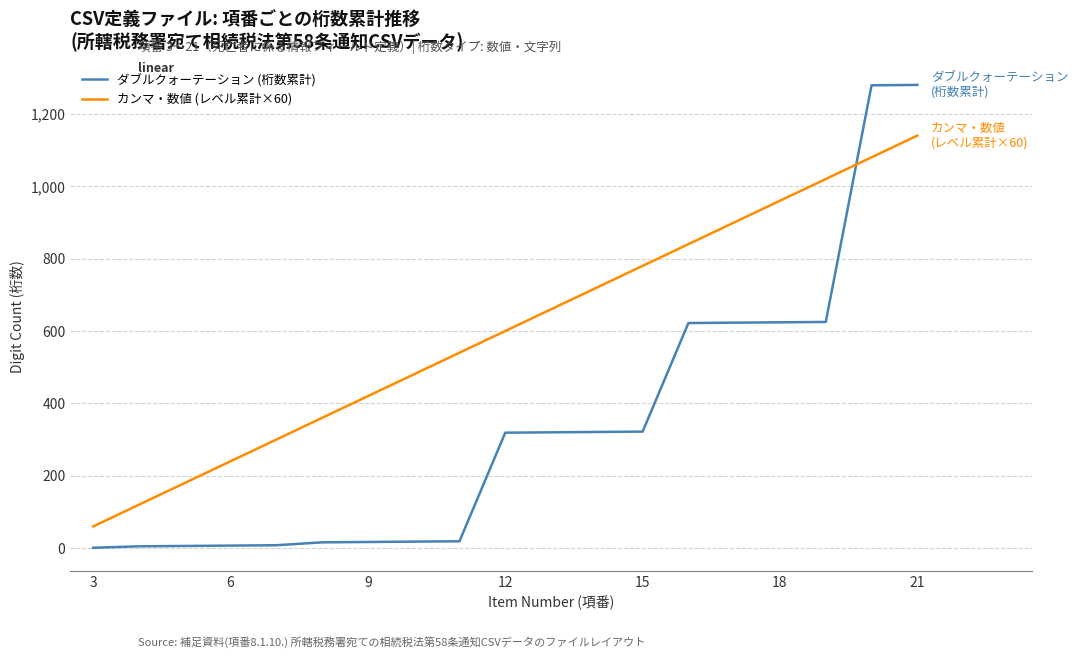

Which series has the largest range (max minus min)?

ダブルクォーテーション (桁数累計)